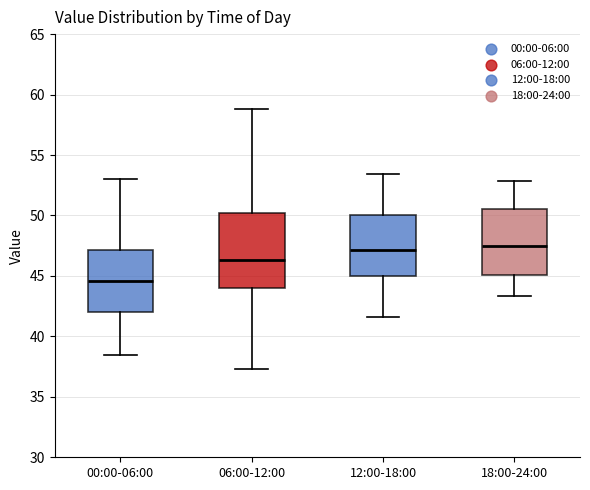

Comparing the boxes themselves (not the whiskers), which one is the tallest?

06:00-12:00